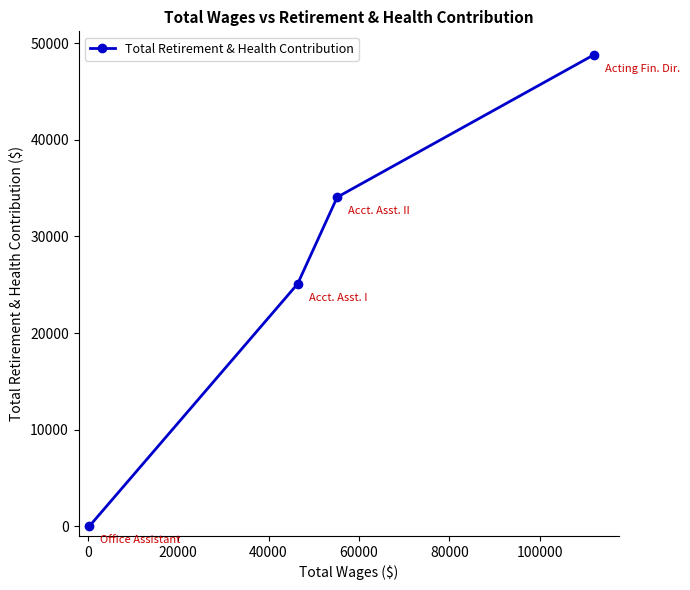

What is the maximum value shown in the chart?

48800